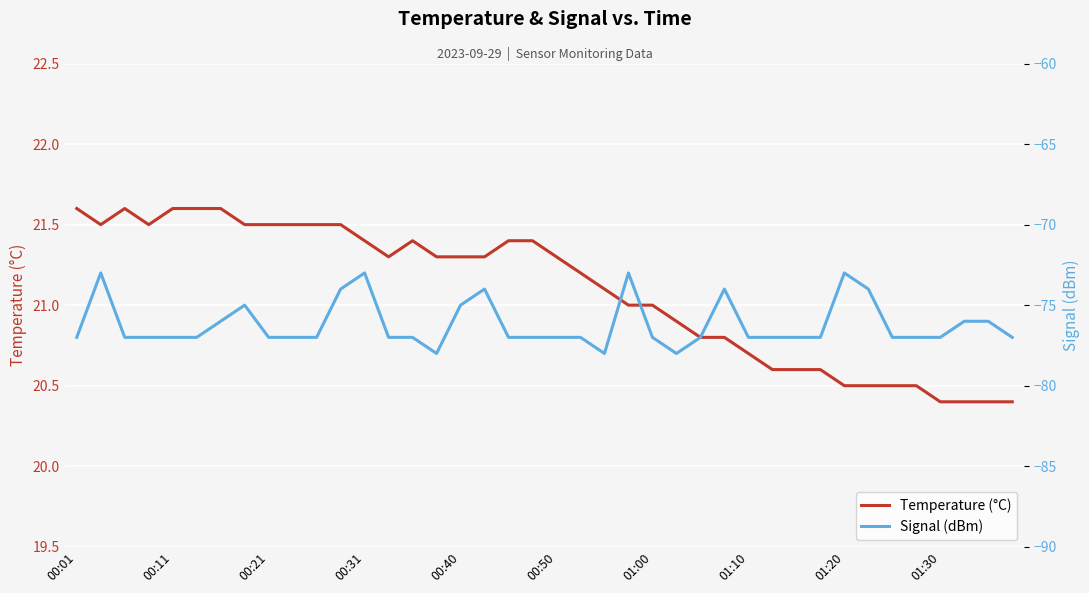

What is the difference between the Temperature (°C) values at 23 and 35?

0.5